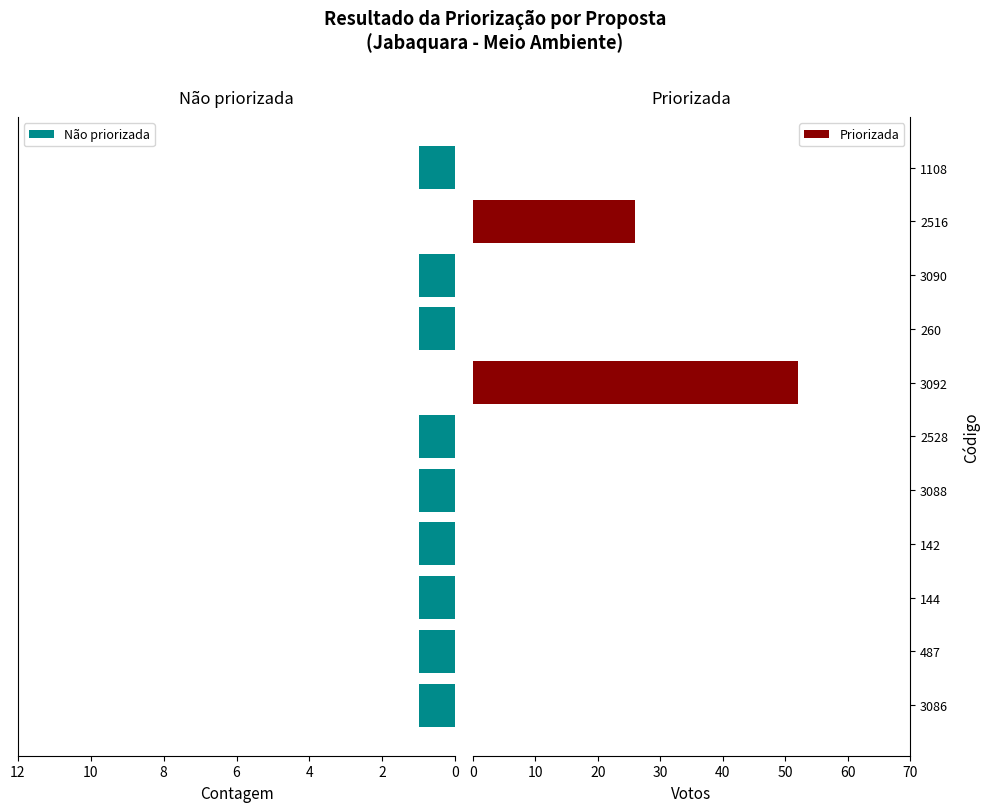

Are the bars grouped side by side (vs. stacked)?

Yes